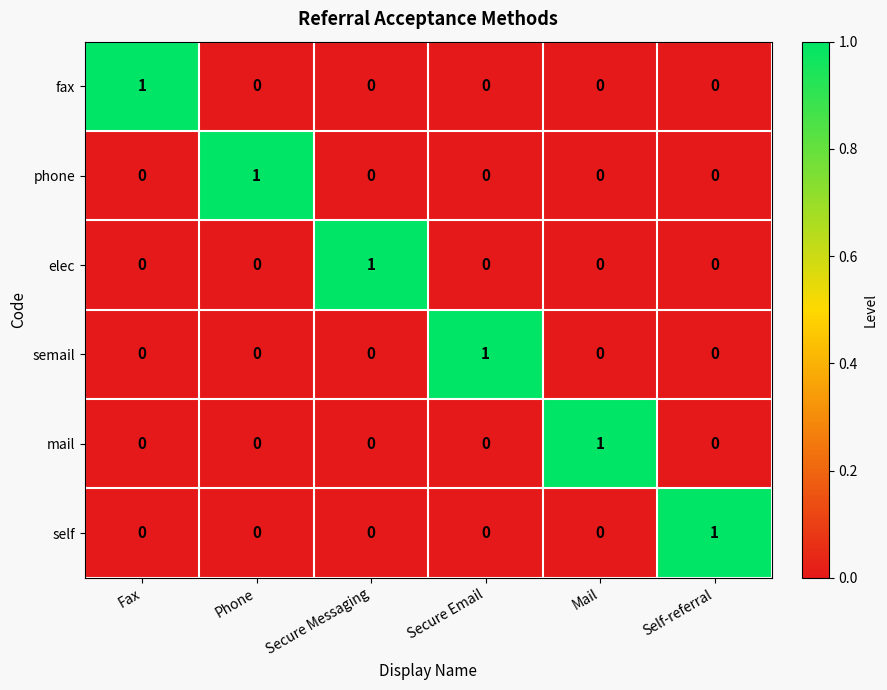

Which category has the highest value in the elec series?

Secure Messaging